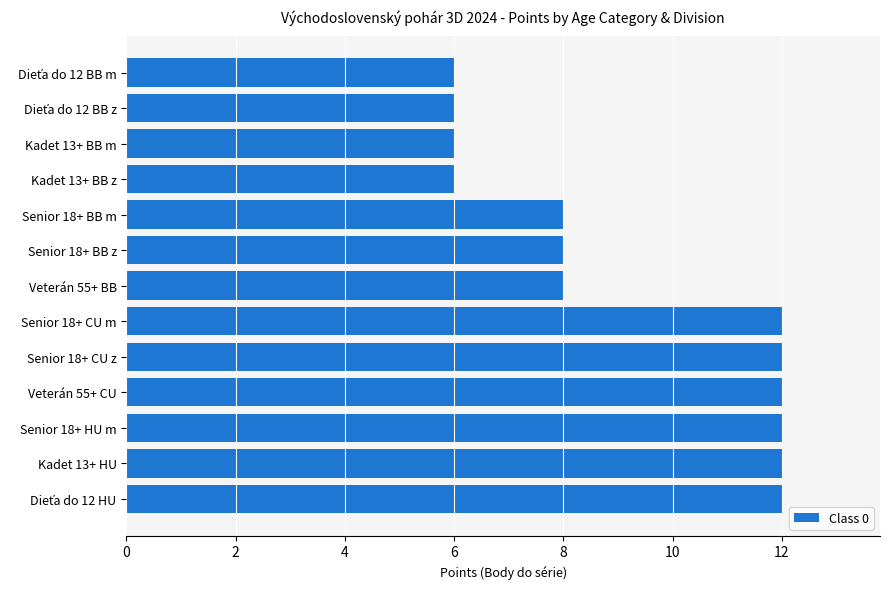

What is the maximum value shown in the chart?

12